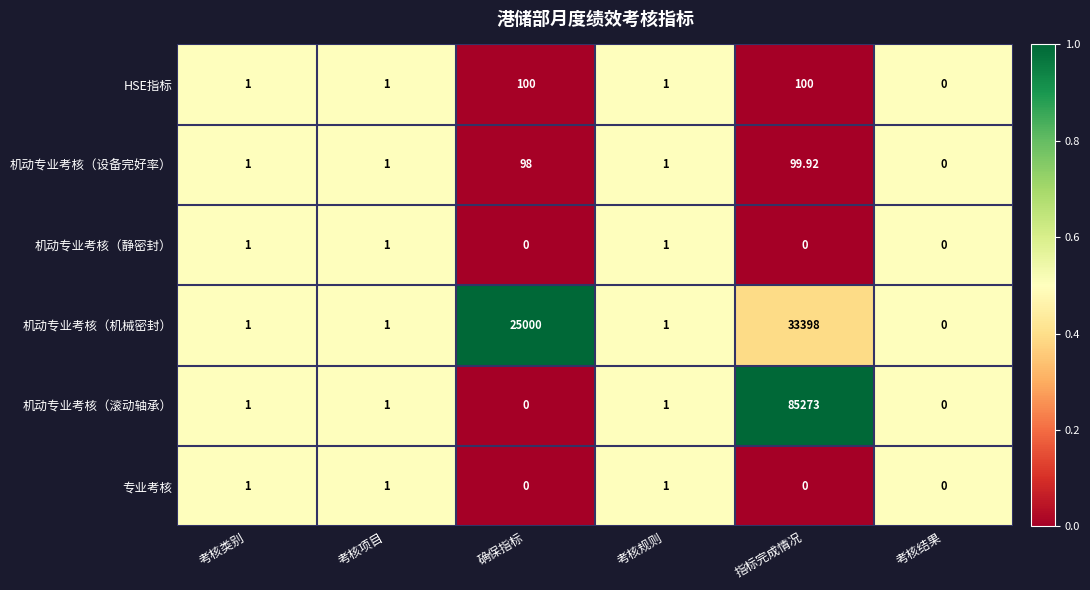

Where is 机动专业考核（机械密封） nearest to the value 16699?

确保指标